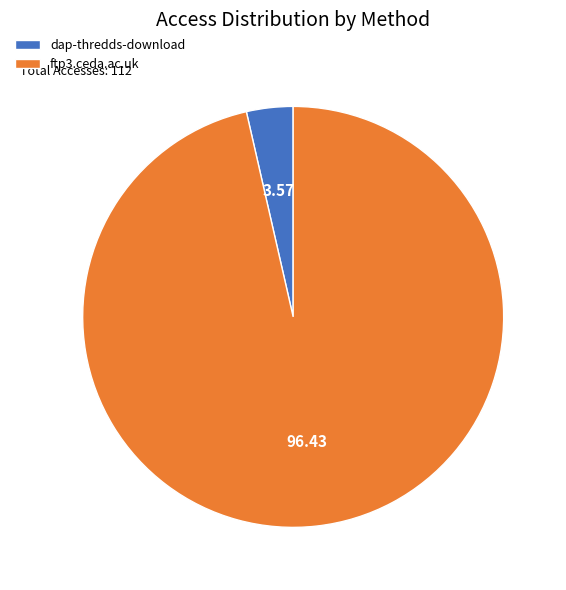

Which slice is the largest?

ftp3.ceda.ac.uk